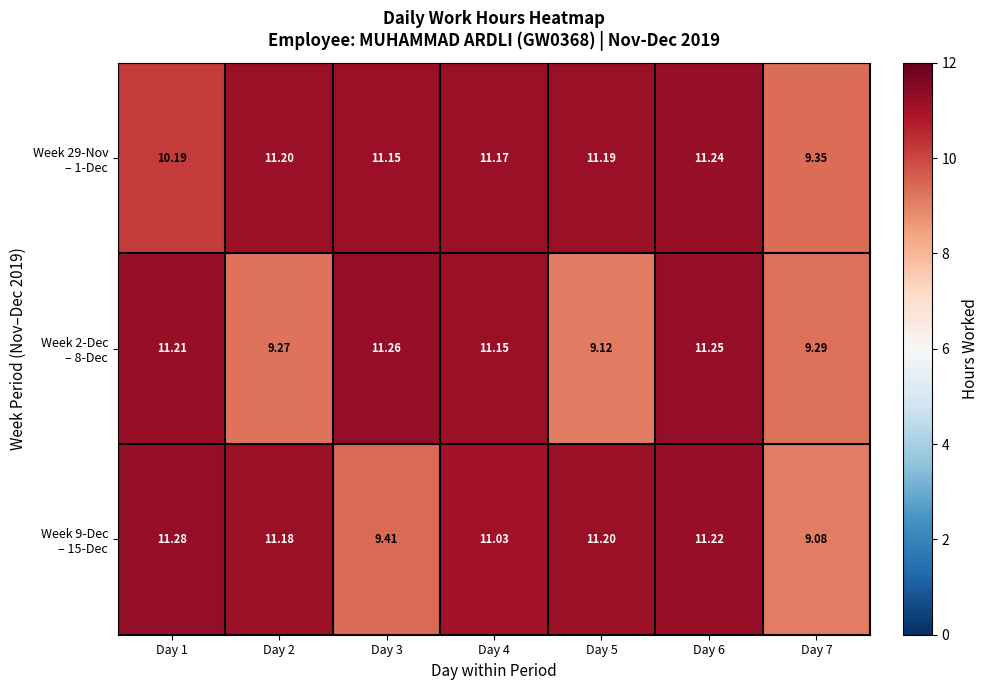

Count the number of categories in the chart.

7